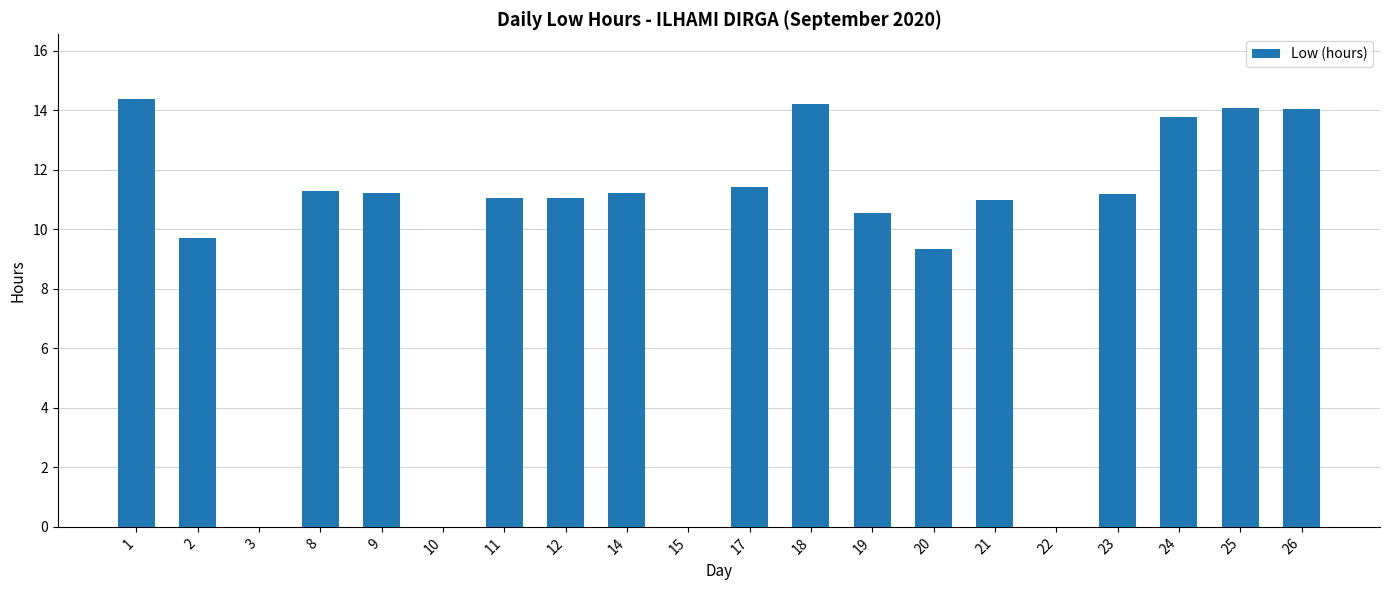

What is the ratio of the value at 20 to the value at 1?

0.6